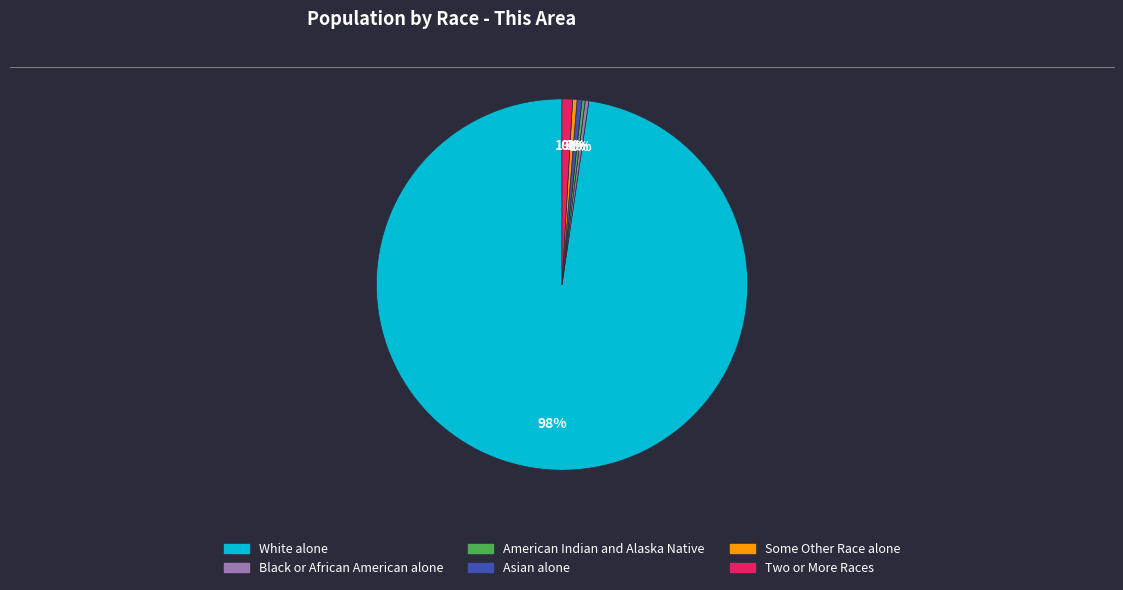

Is it true that American Indian and Alaska Native is 0% of the pie?

True